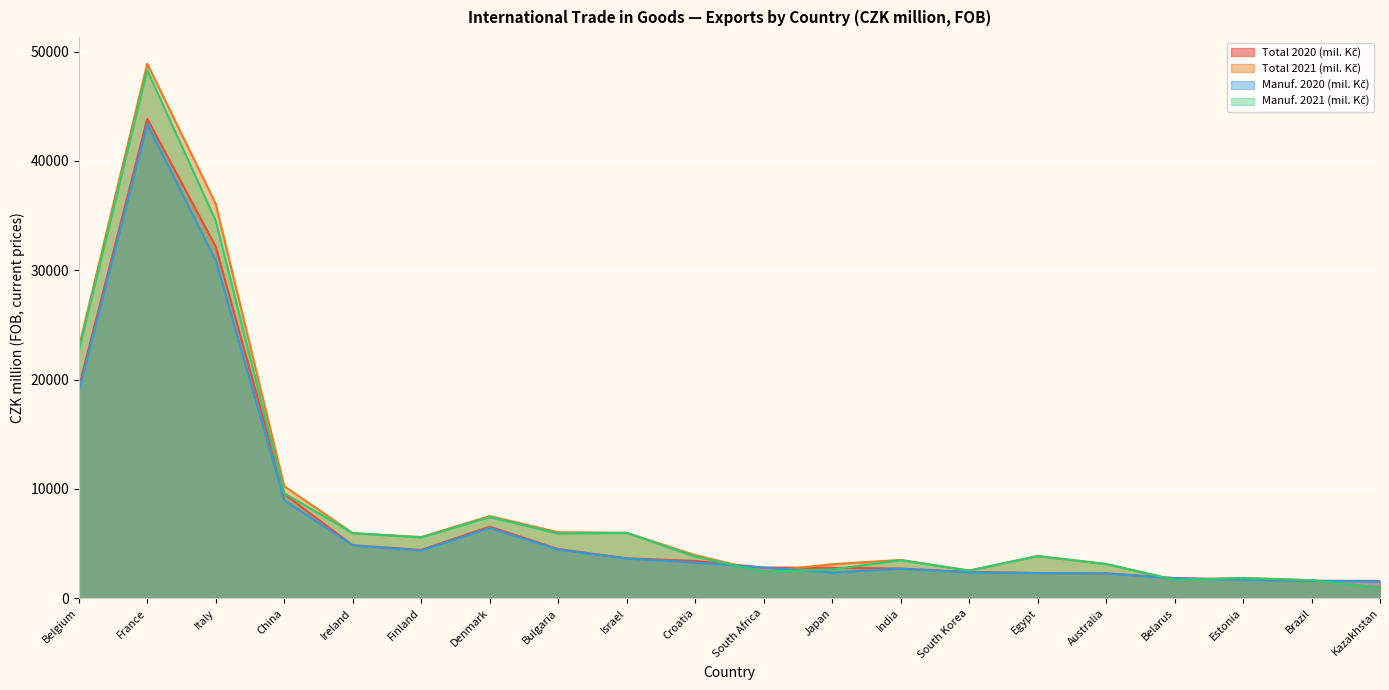

What is the sum of the Total 2021 (mil. Kč) values at Israel and Ireland?

11939